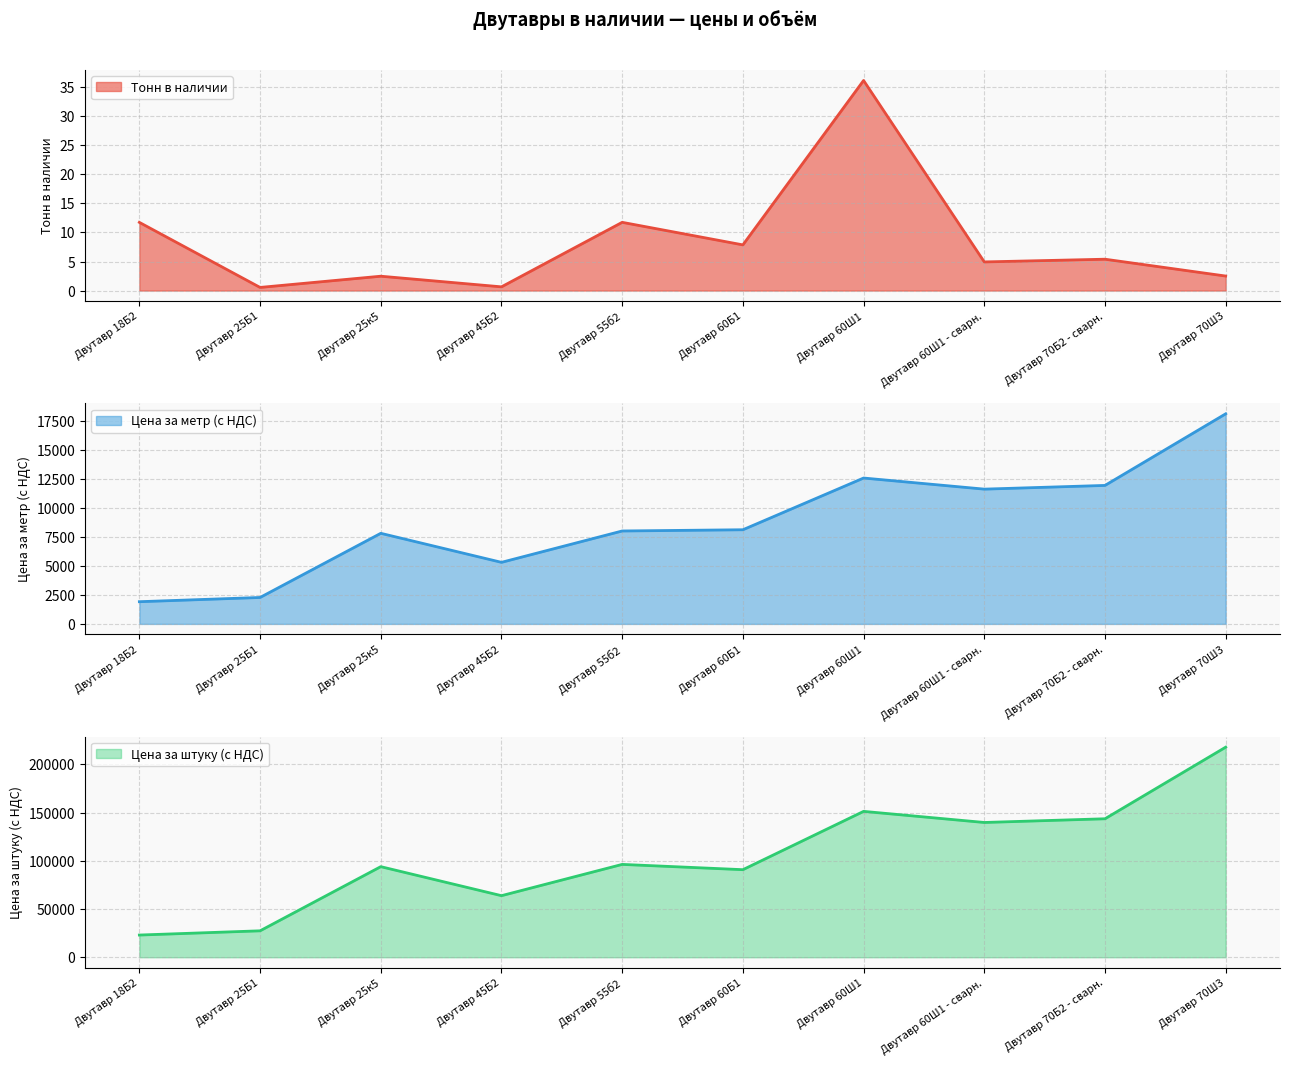

The Цена за метр (с НДС) series shows 15815.4 at Двутавр 60Ш1 - сварн.. True or false?

False